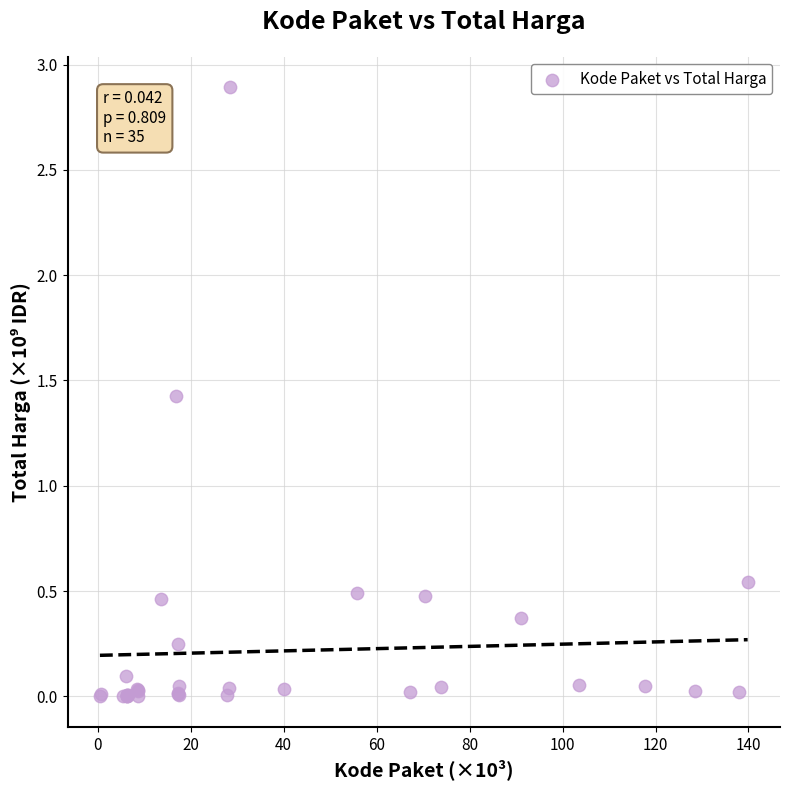

What Y value in the scatter plot is closest to 1?

1.4